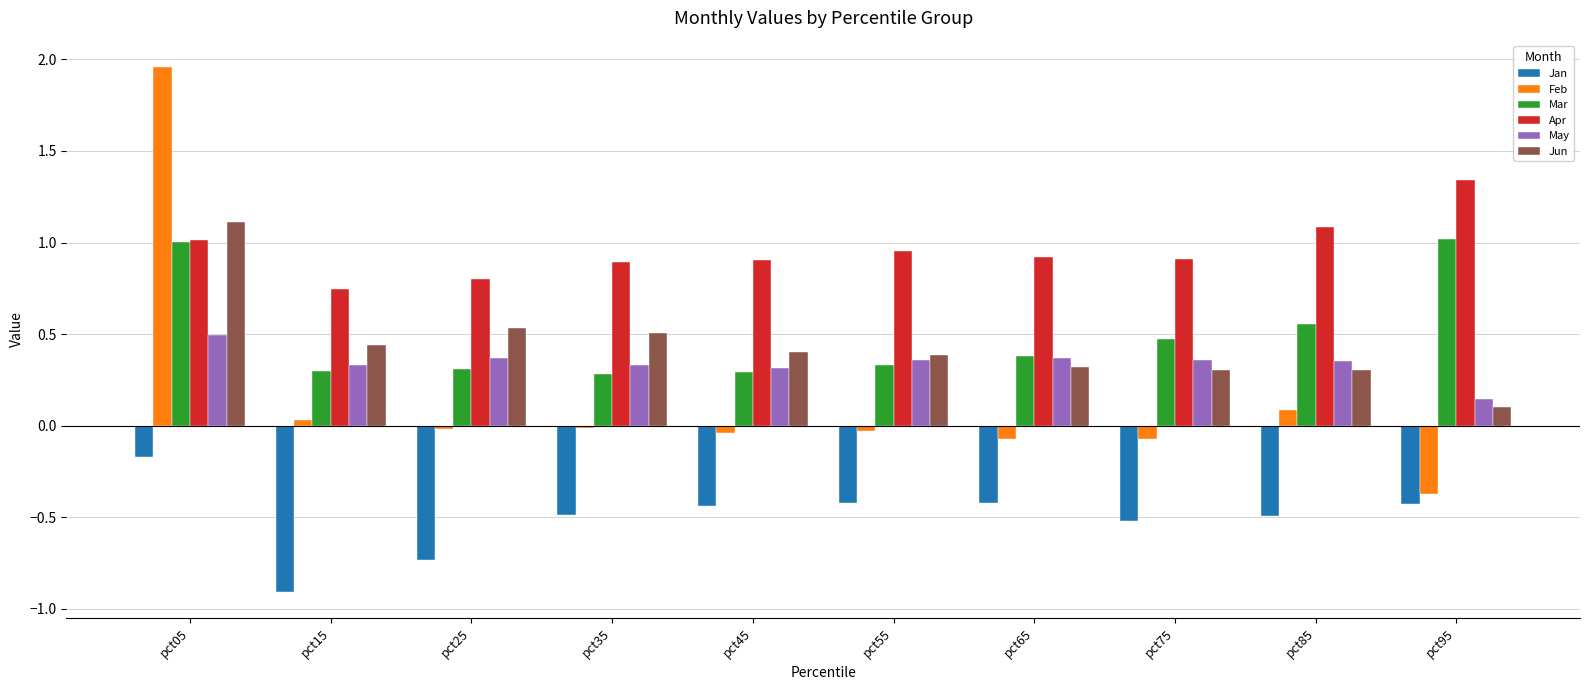

Which series has the widest spread of values?

Feb